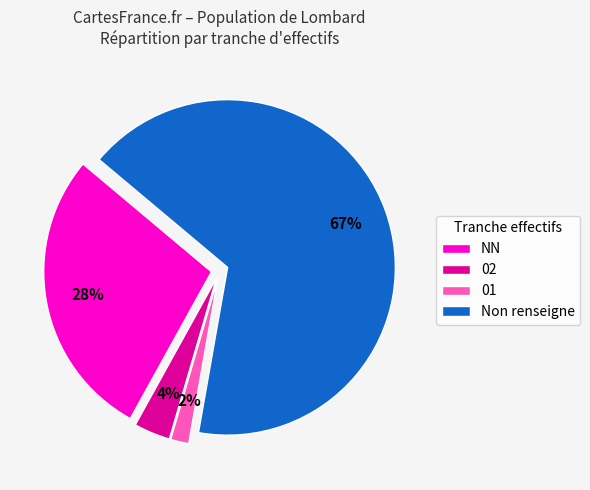

What percentage is the  slice, to the nearest percent?

4%